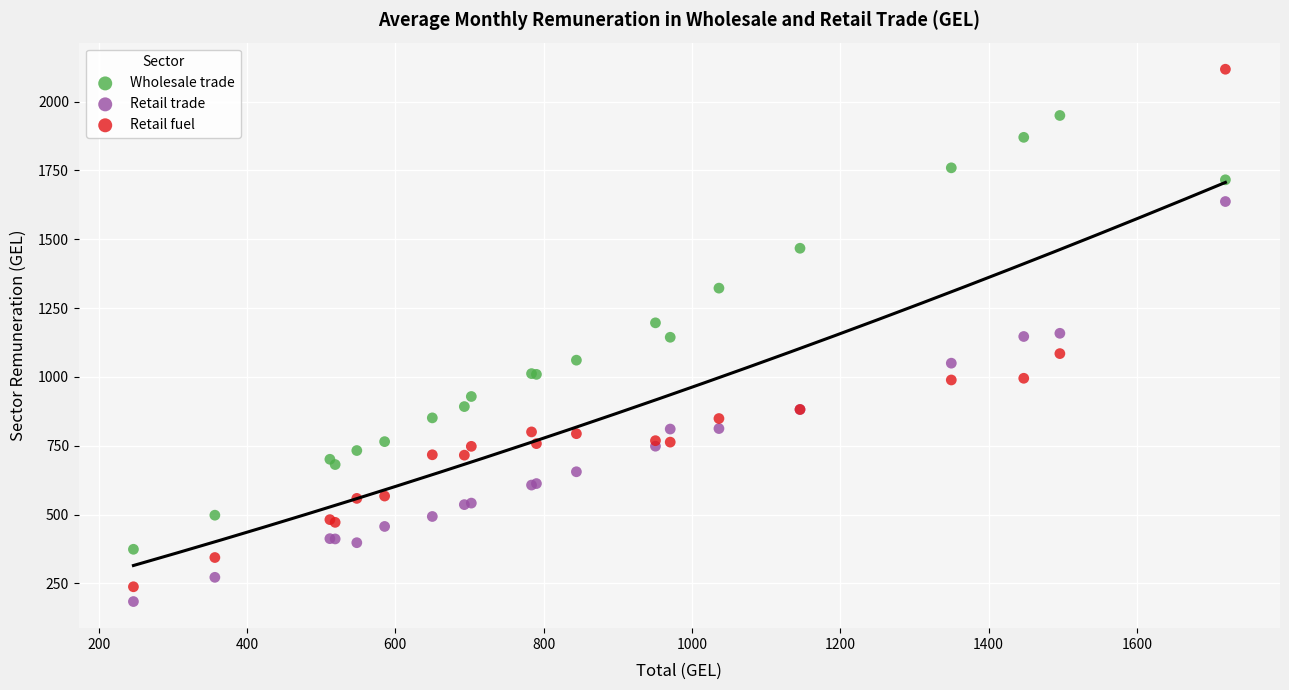

What is the X range (max minus min) for the scatter plot?

1472.4